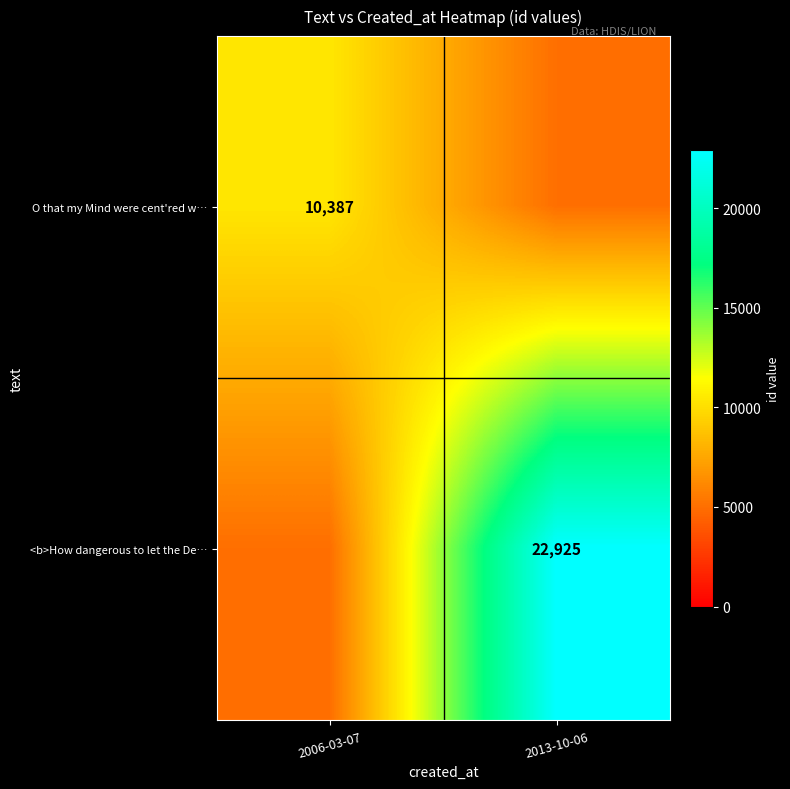

The value of <b>How dangerous to let the De… at 2013-10-06 is 11834. True or false?

False